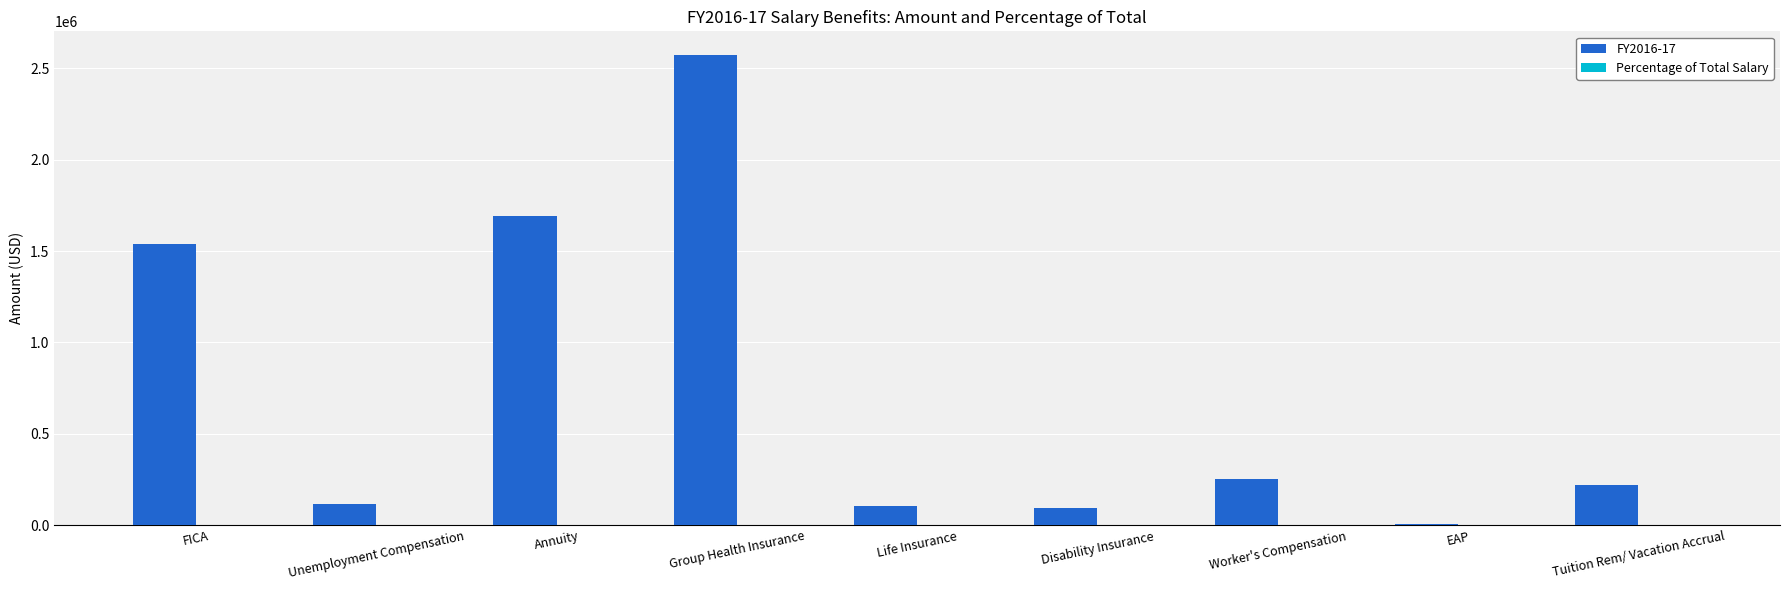

Which category has the highest value across all series?

Group Health Insurance